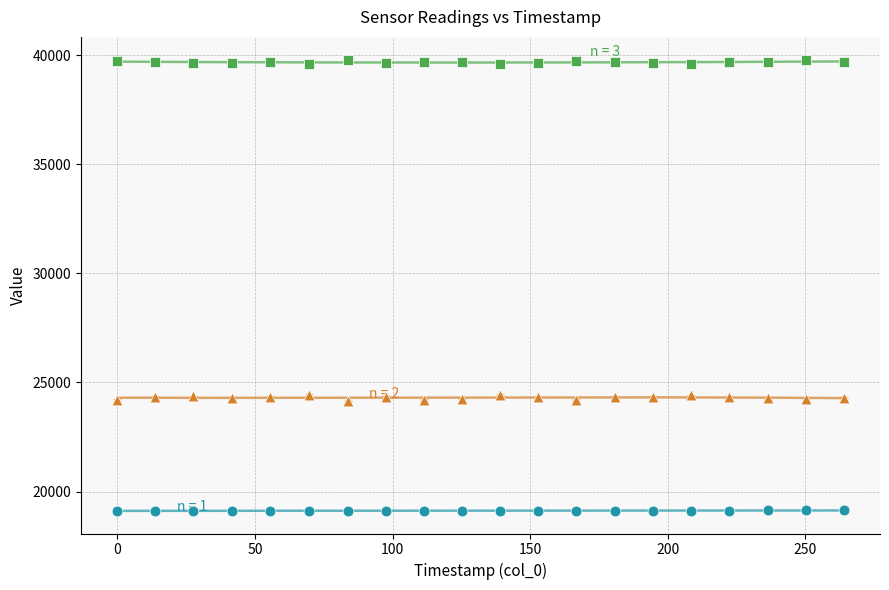

Across all data points, what is the range of Y values (max minus min)?

20680